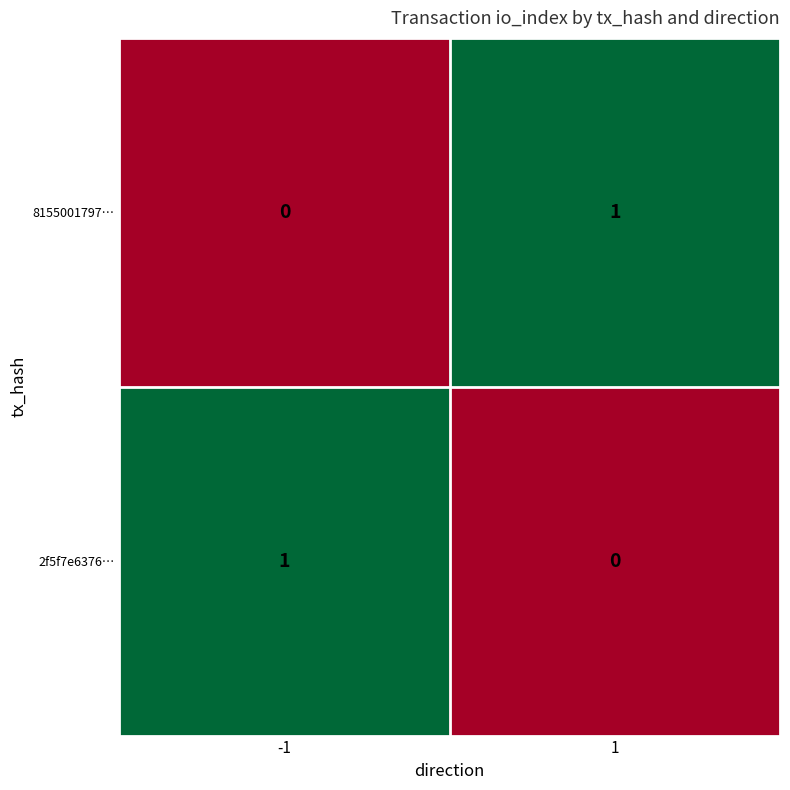

Is the value of 8155001797… at -1 greater than the value of 2f5f7e6376… at -1?

No